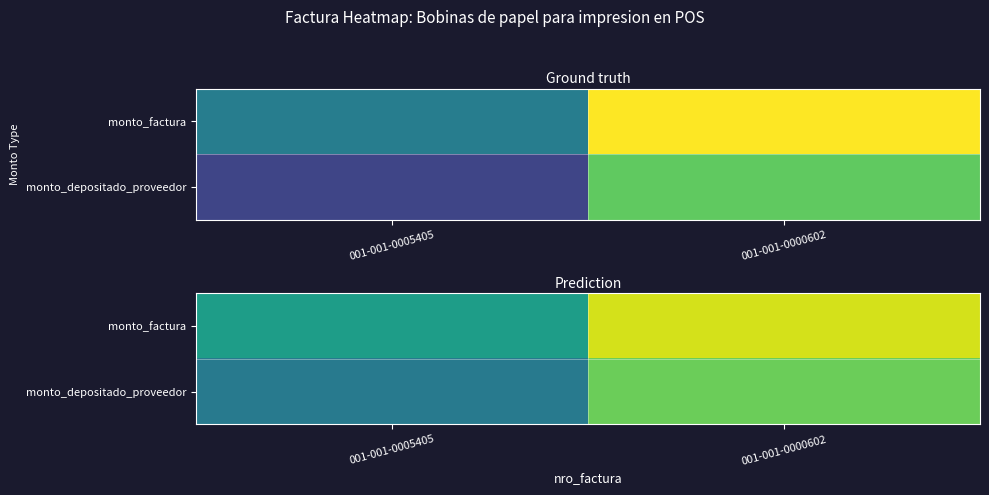

What is the sum of all monto_factura values?

35157641